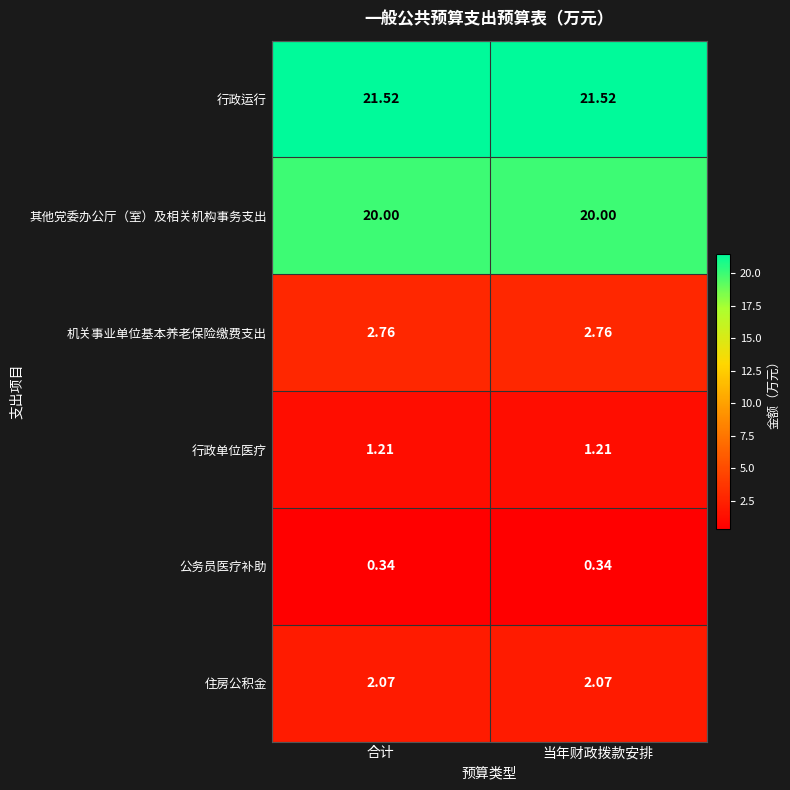

Is the value of 行政单位医疗 at 当年财政拨款安排 greater than the value of 机关事业单位基本养老保险缴费支出 at 合计?

No